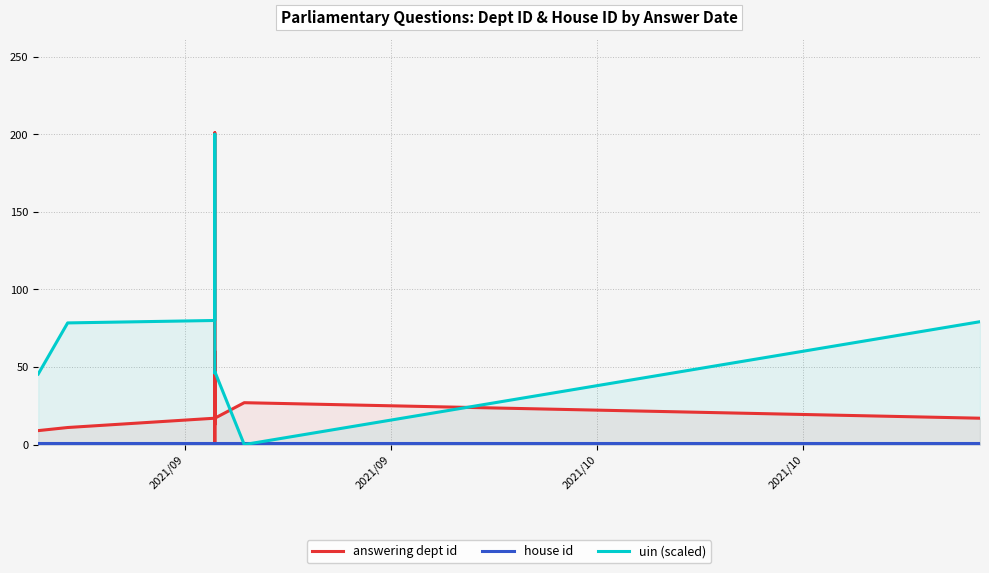

How many data points in uin (scaled) are above 78?

5